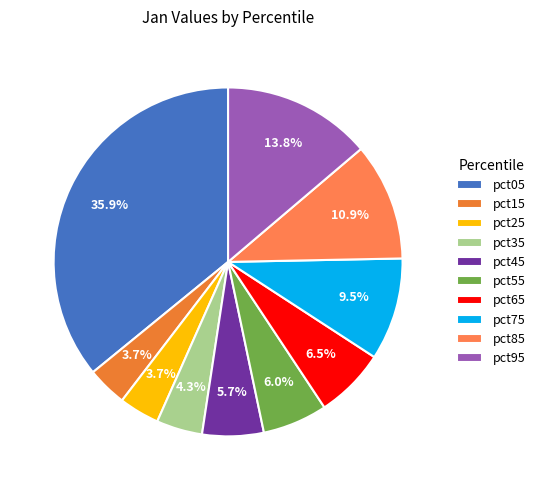

How many segments does this pie chart have?

10